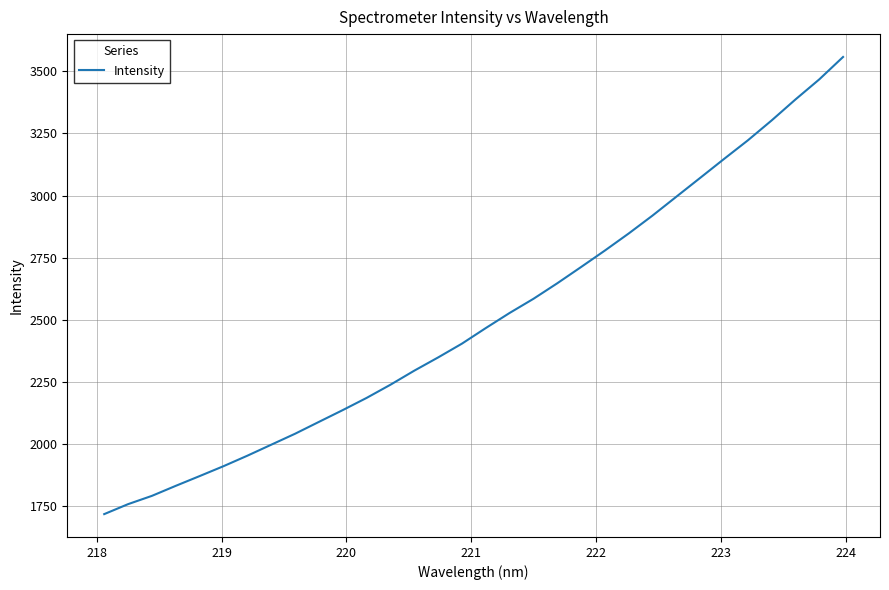

What is the average value?

2506.8